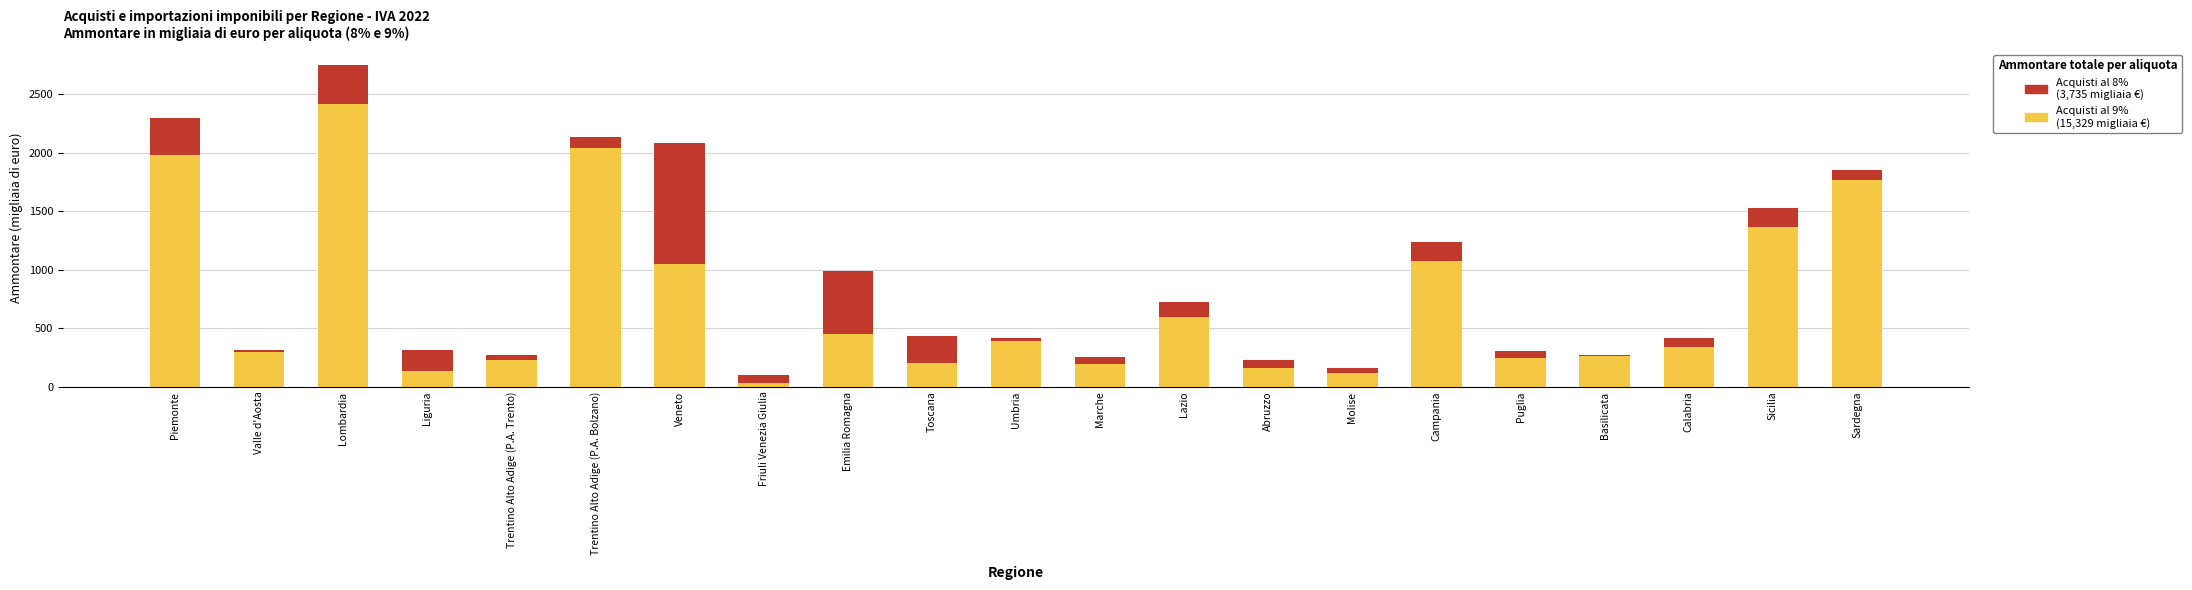

What is the total value across all series at Liguria?

310